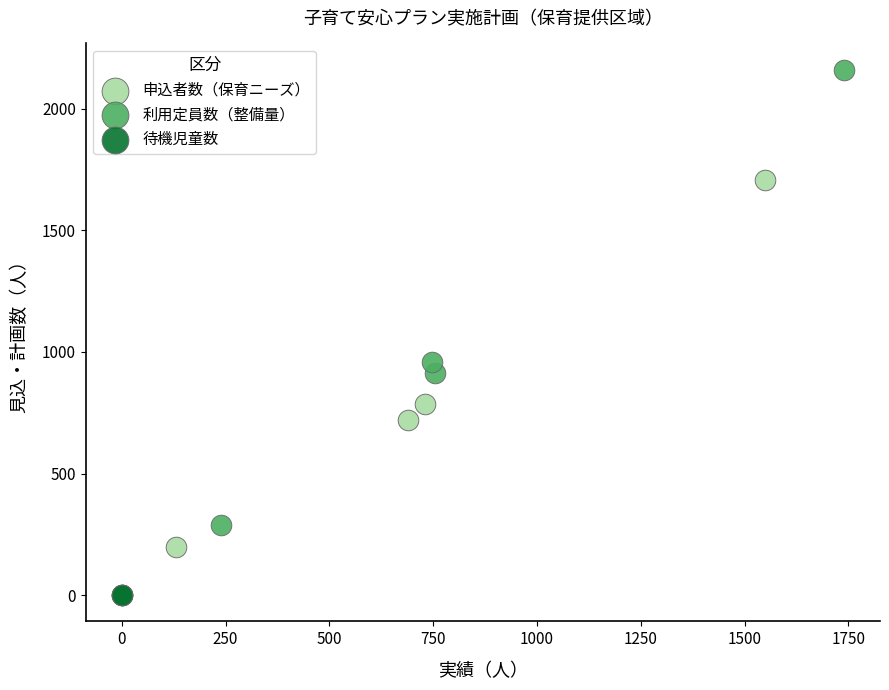

Which series reaches the maximum Y coordinate?

利用定員数（整備量）